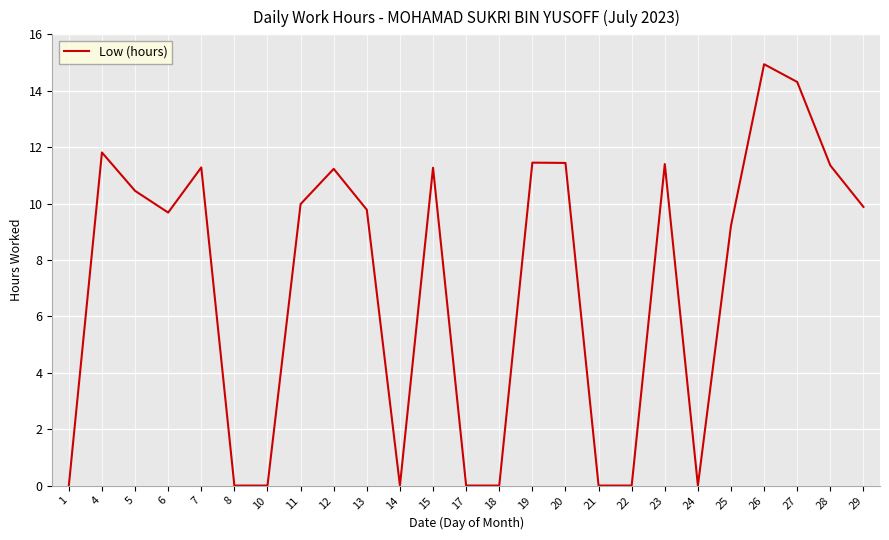

What is the difference between the values at 27 and 24?

14.3